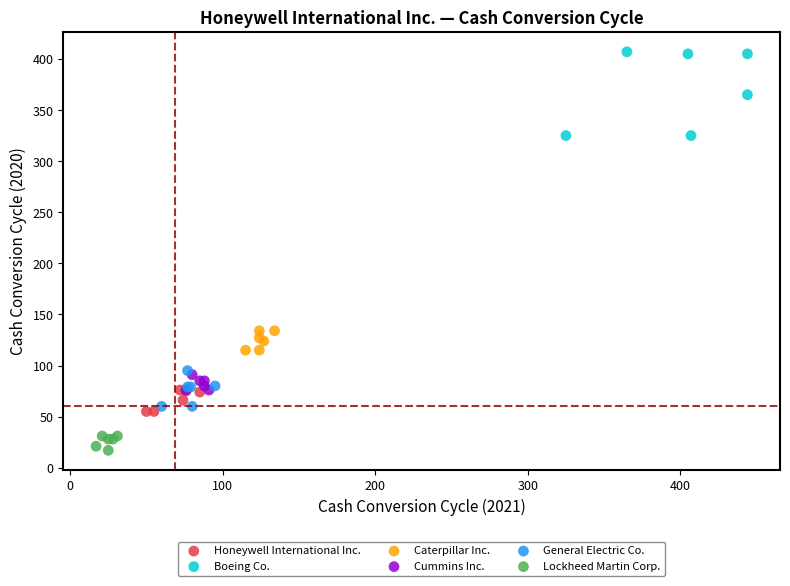

Which series has the widest spread of Y values?

Boeing Co.